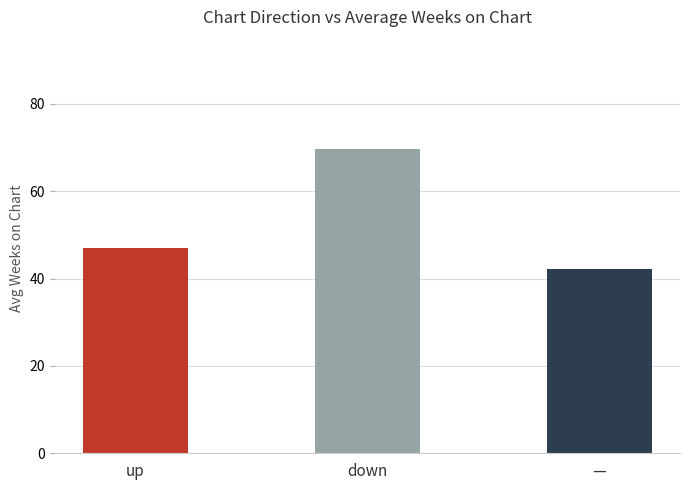

Count the number of data series in this chart.

1